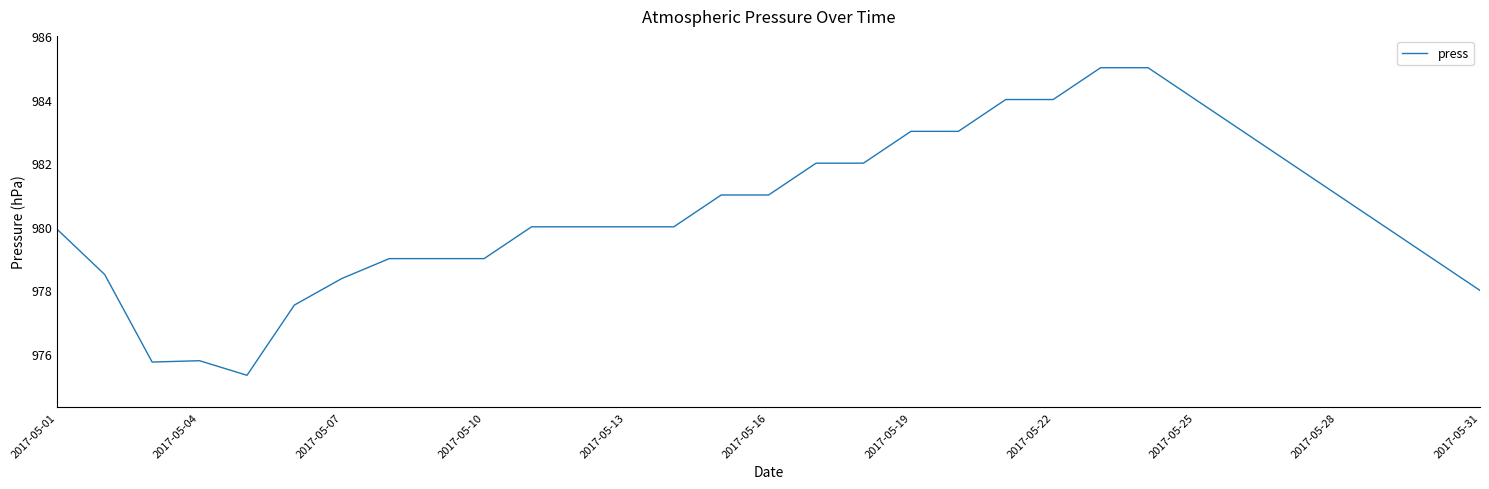

What is the smallest value displayed?

975.3